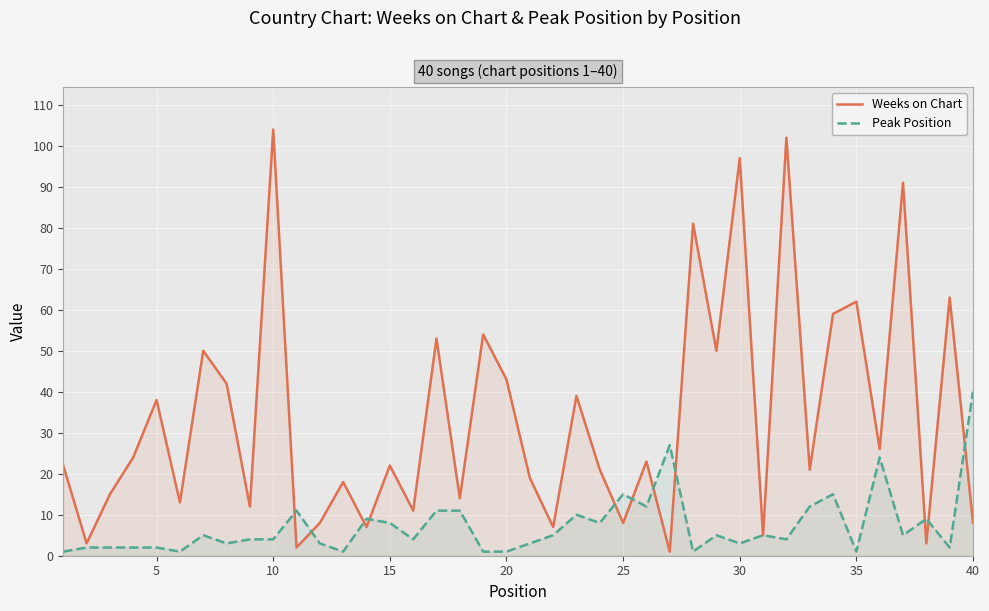

Which series has the largest range (max minus min)?

Weeks on Chart